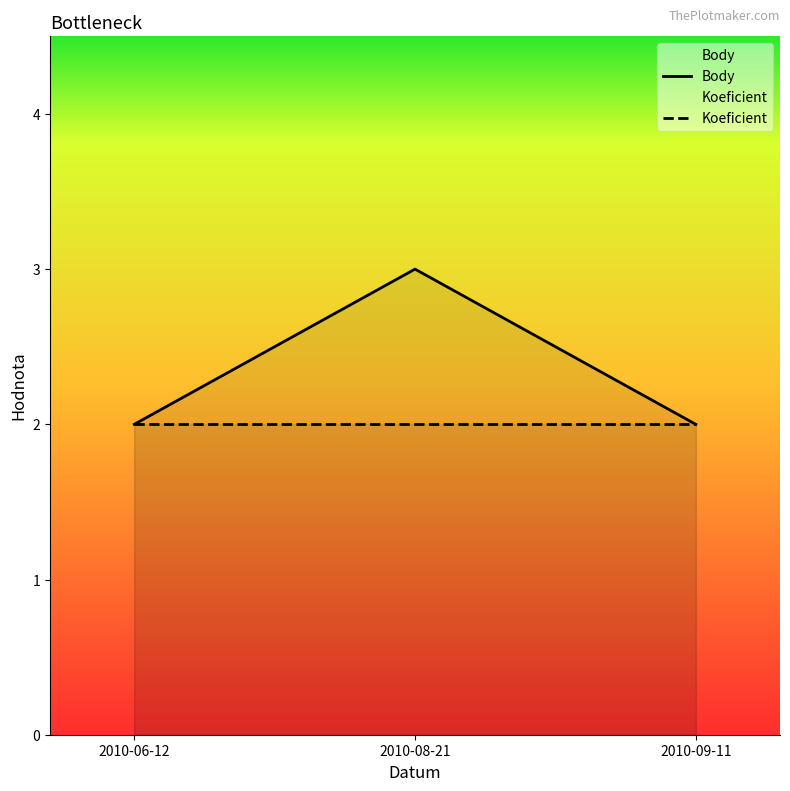

The value of Body at 2010-06-12 is 4. True or false?

False